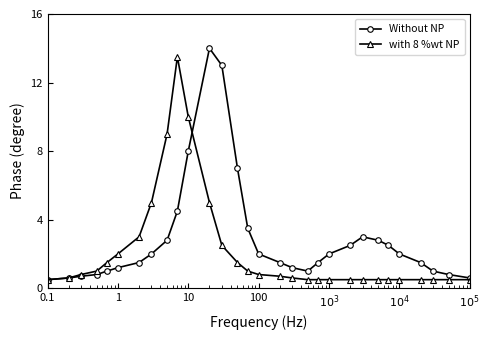

What is the minimum value for with 8 %wt NP?

0.5